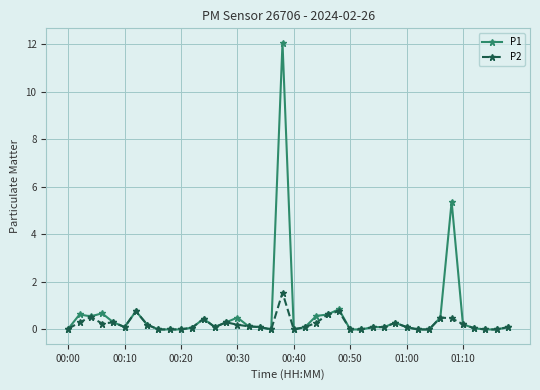

Which series has the widest spread of values?

P1